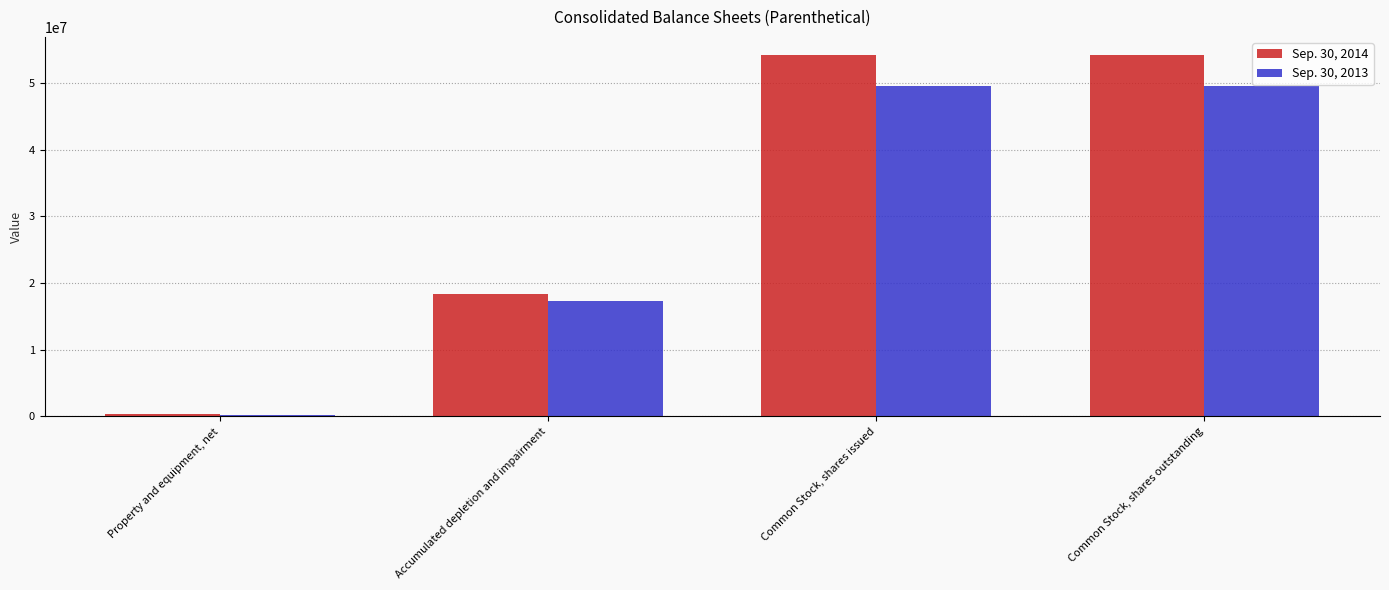

What is the value of the Sep. 30, 2013 bar at the 3rd from the left?

49514115